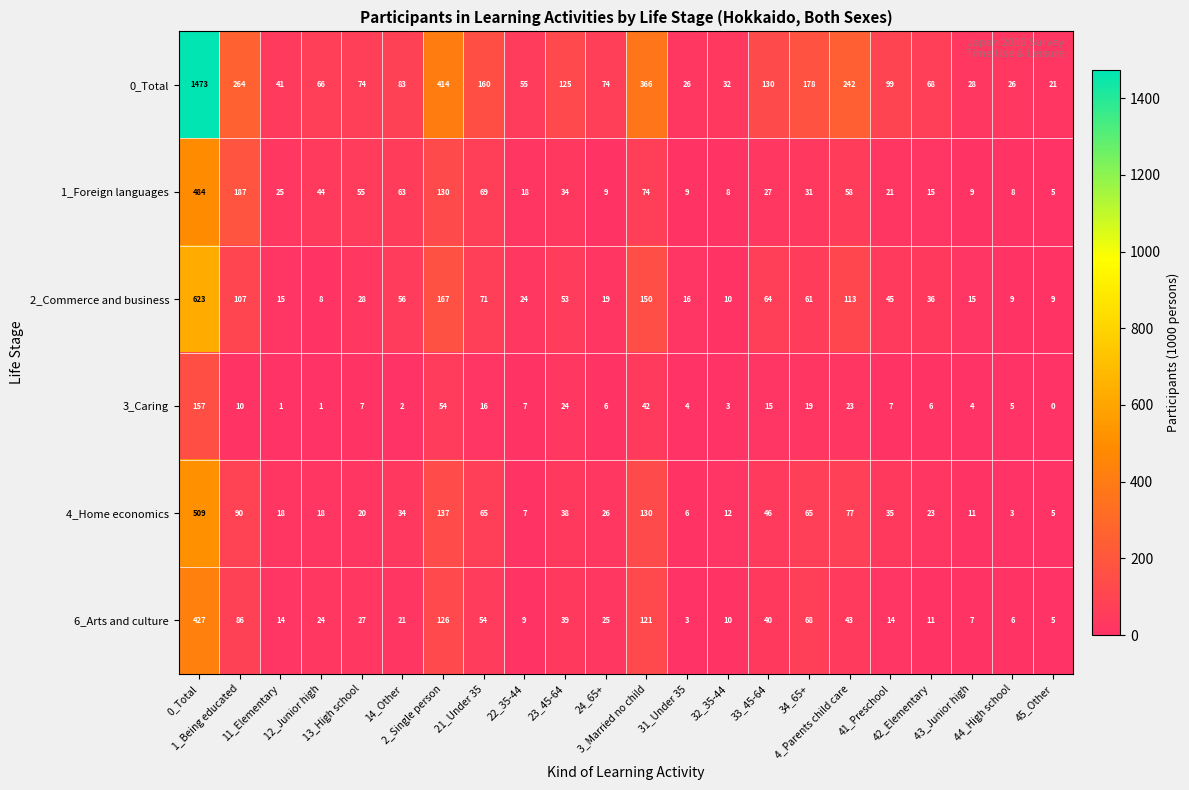

Count the number of data series in this chart.

6